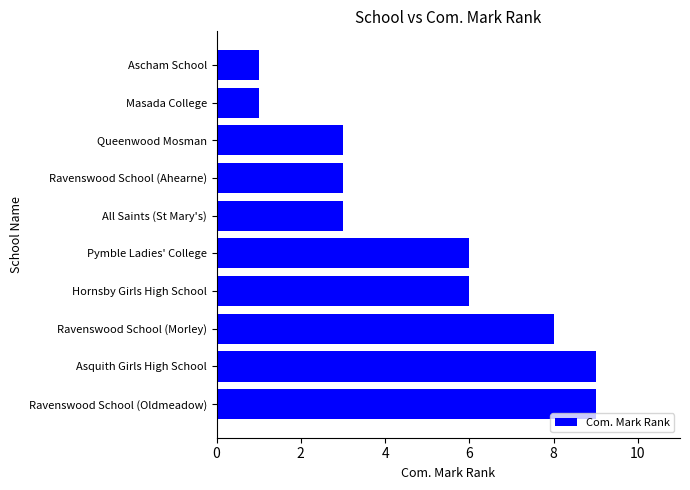

True or false: the data shows 2 at Ravenswood School (Oldmeadow).

False